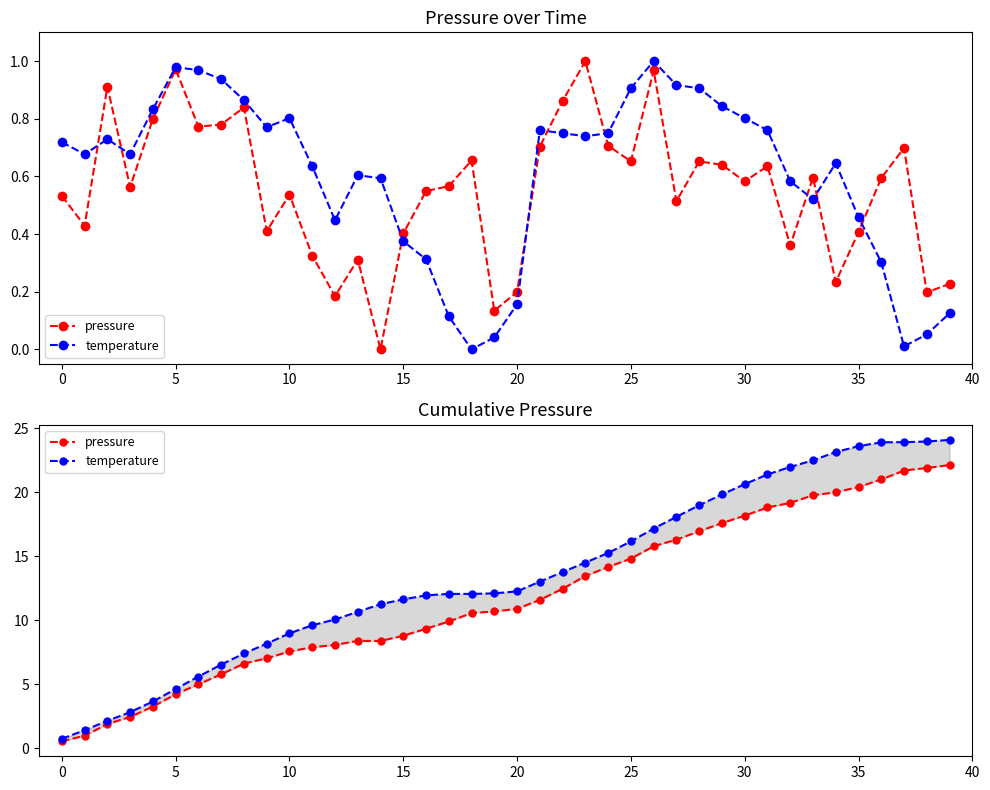

True or false: pressure and temperature cross at least once.

False